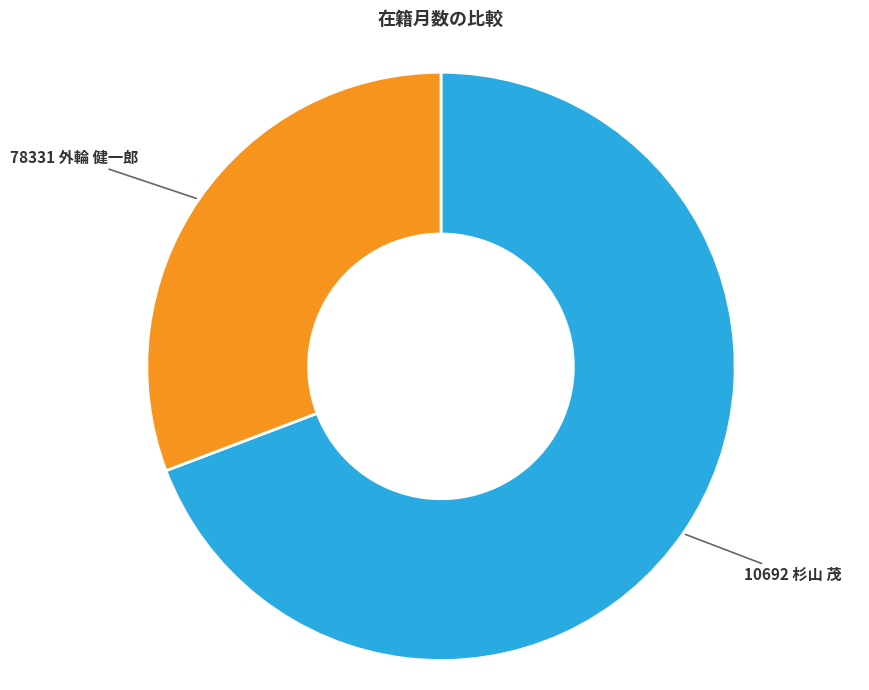

True or false: 10692 杉山 茂 accounts for 69% of the total.

True